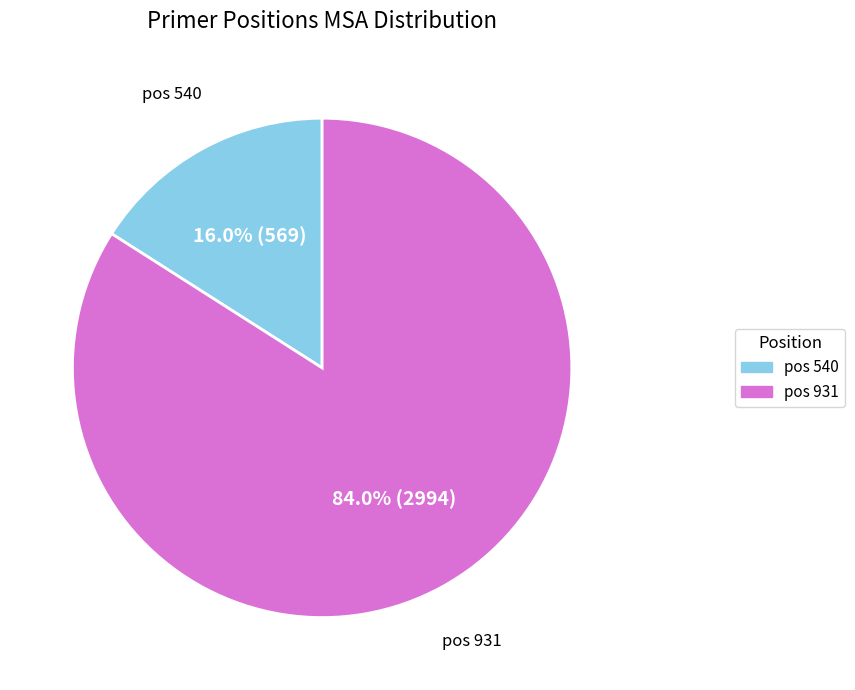

Does any single category account for the majority?

Yes